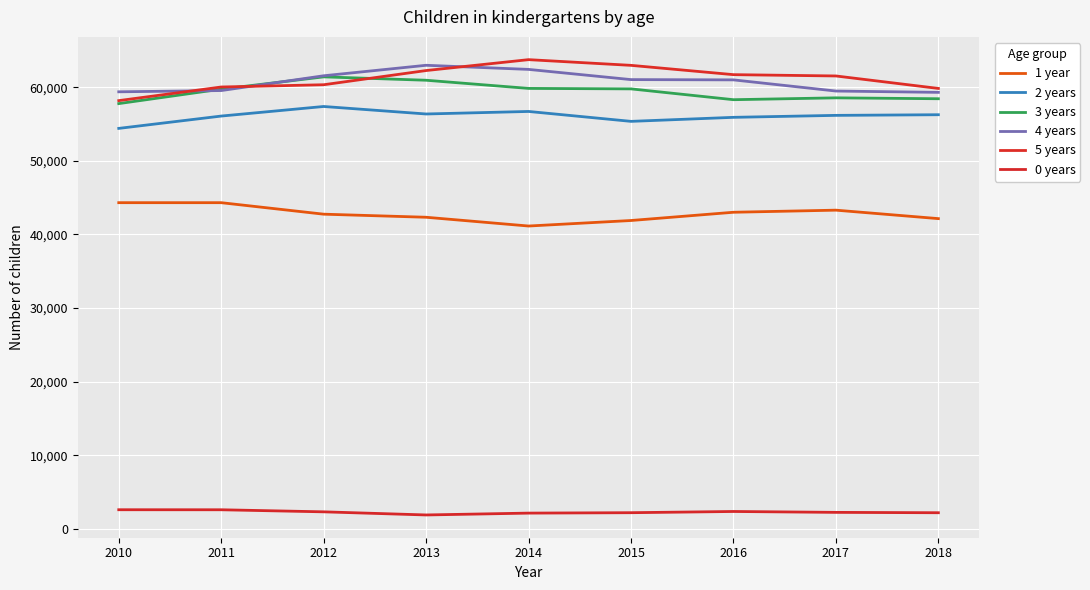

Reading left to right, extract all data points from this chart.

1 year: 44317	44316	42754	42336	41145	41895	43015	43300	42150
2 years: 54408	56083	57384	56365	56709	55363	55910	56177	56264
3 years: 57775	59740	61409	60949	59840	59775	58306	58558	58436
4 years: 59378	59548	61556	62981	62422	61036	60999	59482	59303
5 years: 58180	60031	60338	62266	63746	62972	61708	61530	59836
0 years: 2603	2599	2318	1894	2145	2201	2366	2245	2196